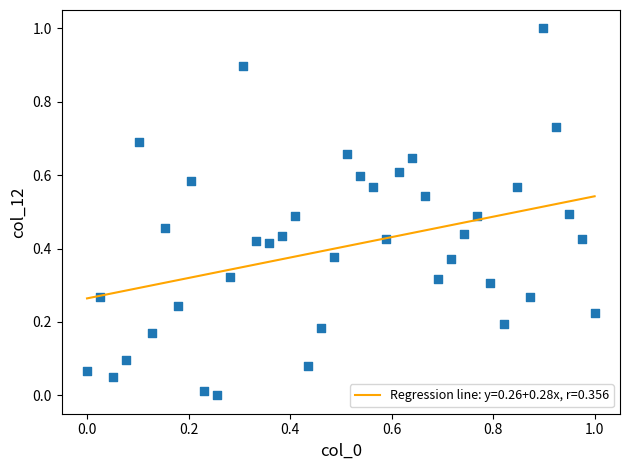

What is the range of Y values (max minus min)?

1.0